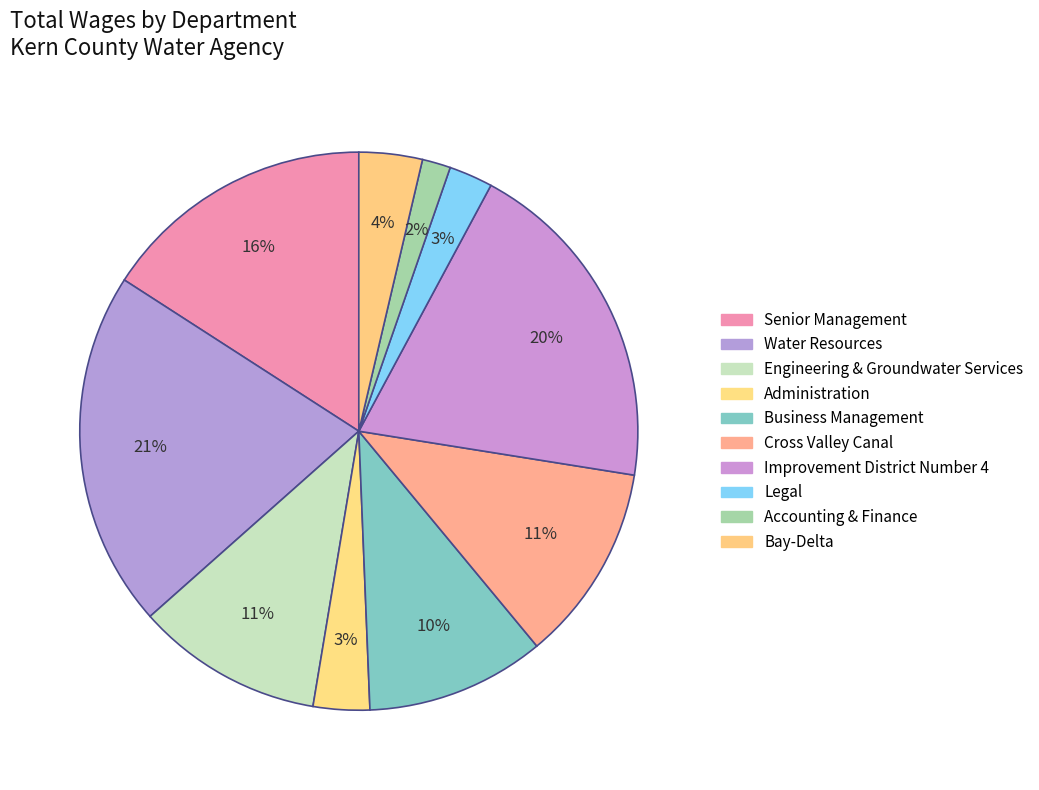

To the nearest percent, what portion does Cross Valley Canal represent?

11%